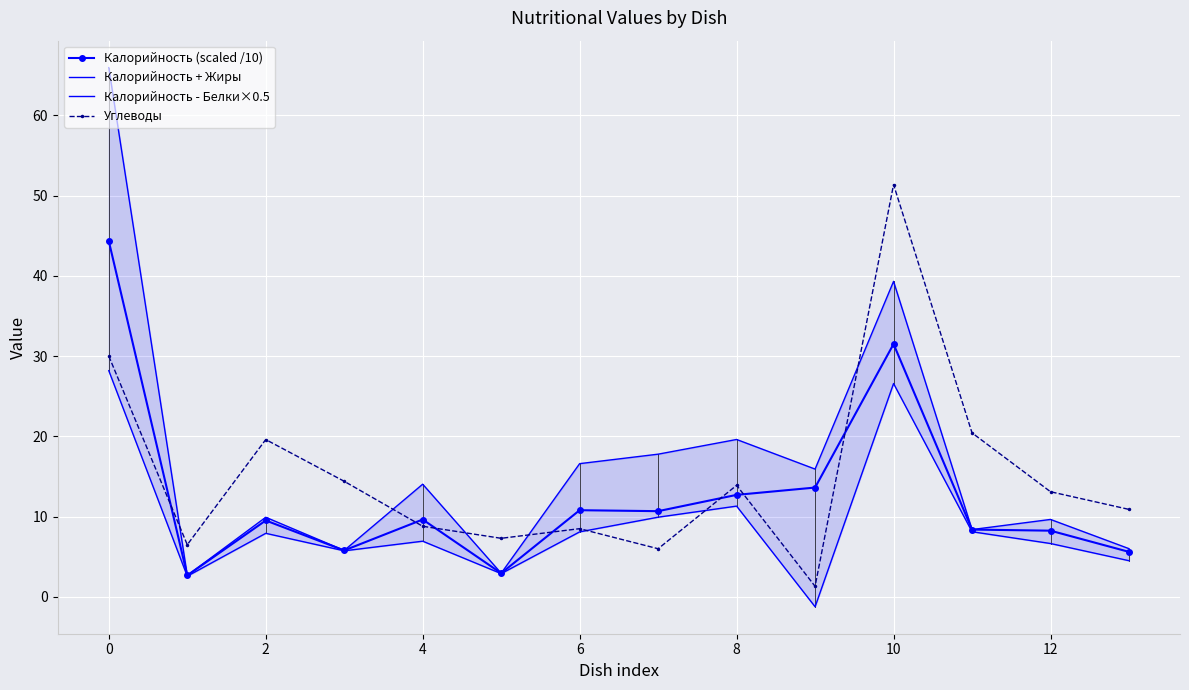

True or false: Углеводы has more than 2 interior local peaks.

True